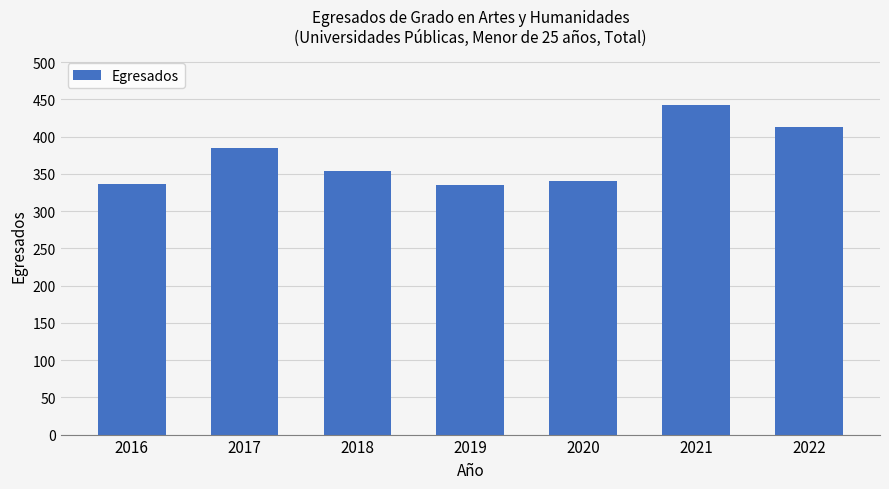

What is the change in value from 2017 to 2018?

-31